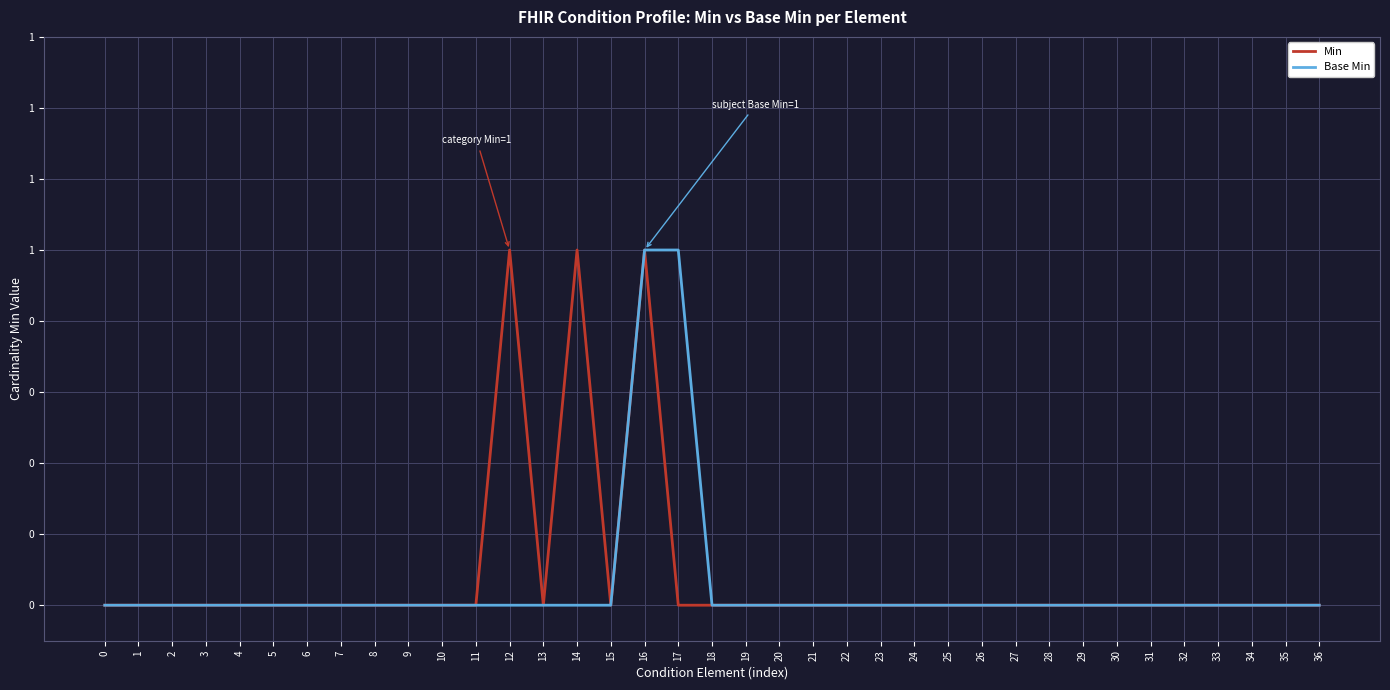

In Min, how many points are higher than both neighbors (excluding endpoints)?

3